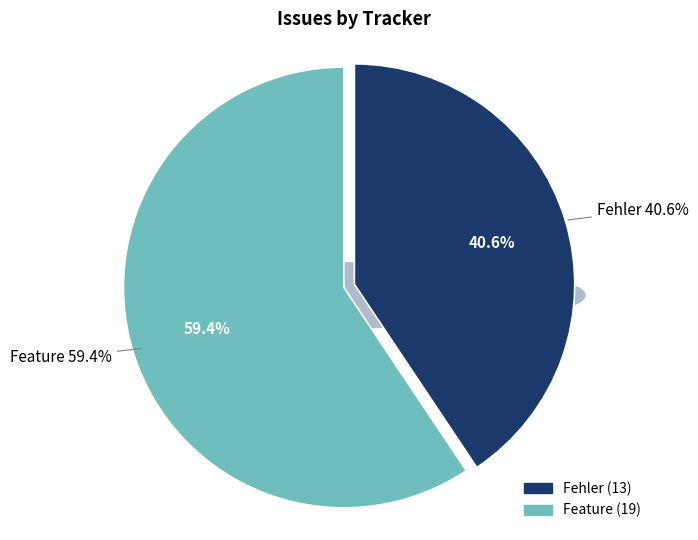

What is the smallest slice in the pie chart?

Fehler